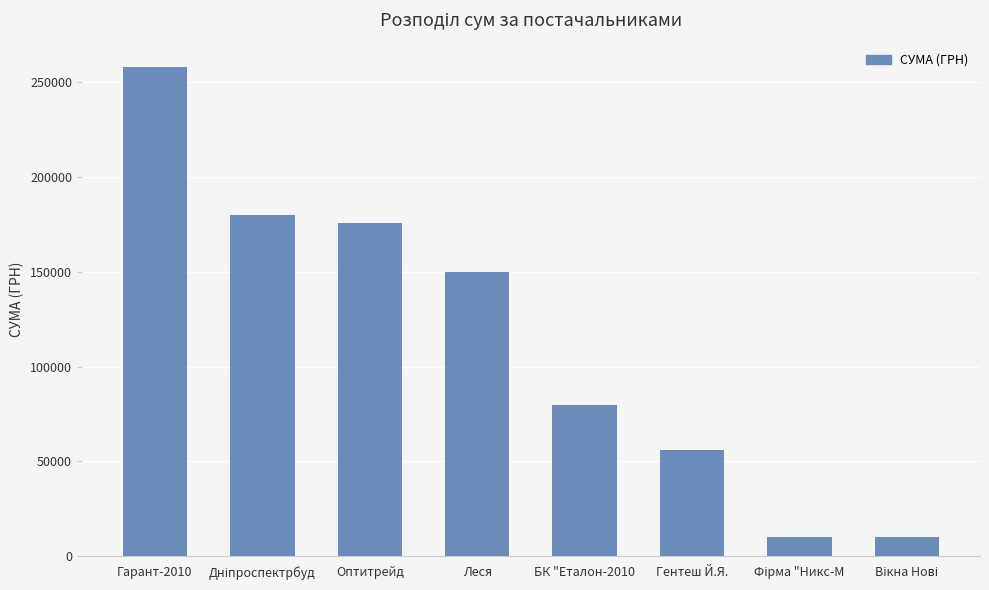

Which category has the highest value across all series?

Гарант-2010